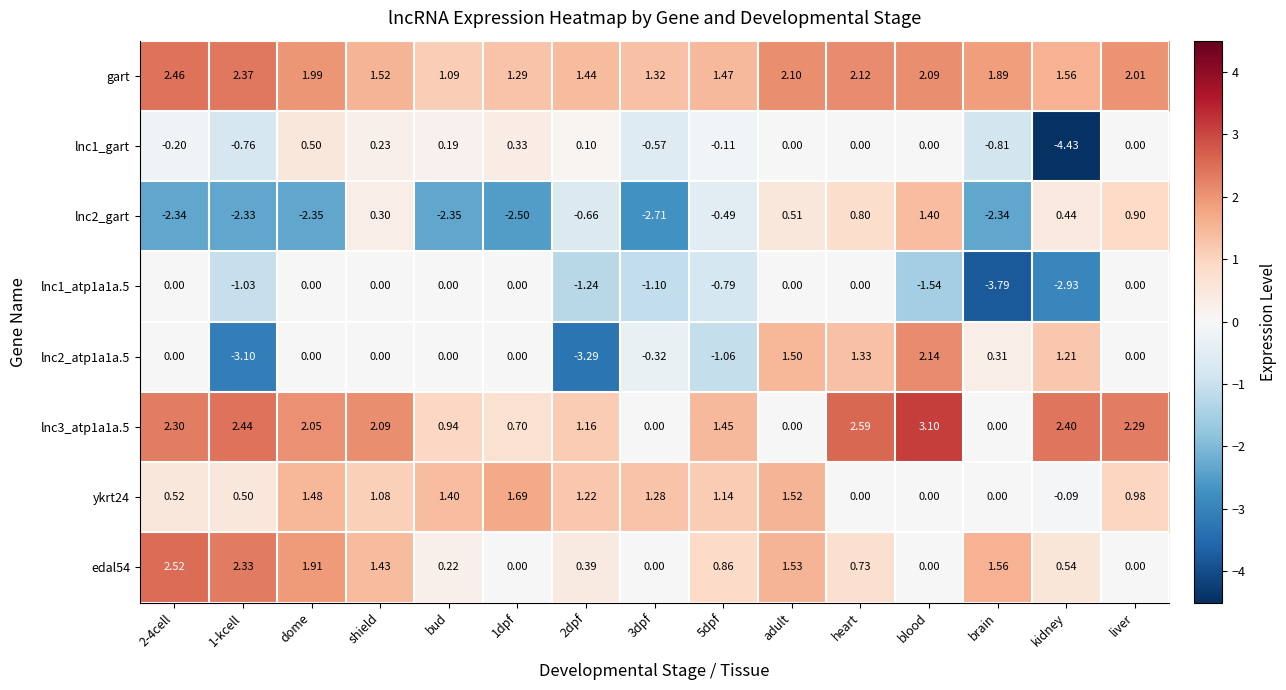

Which category has the lowest value across all series?

kidney